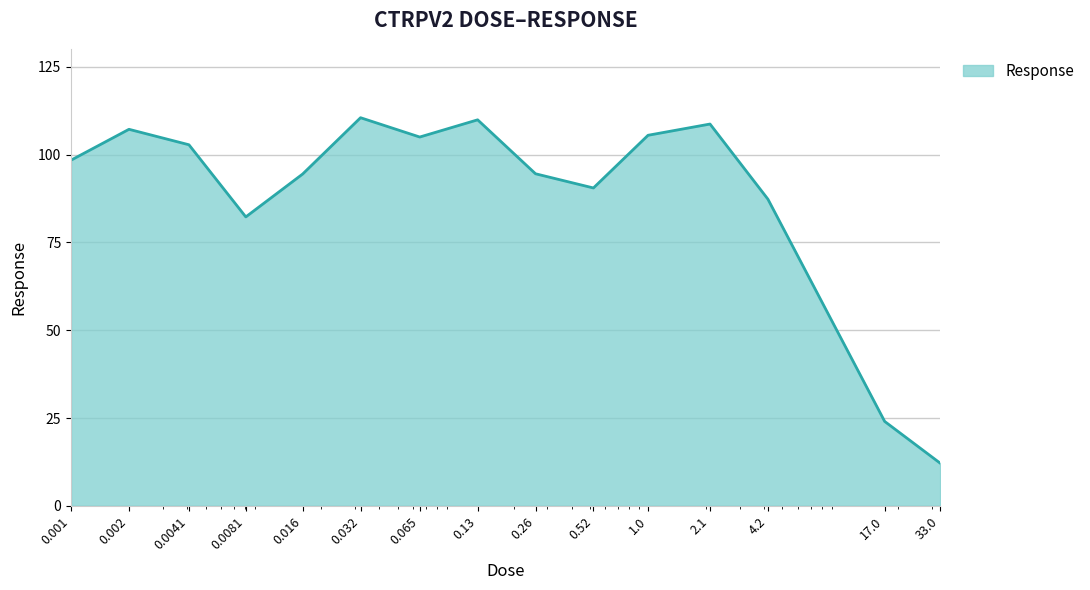

What is the smallest value displayed?

12.2